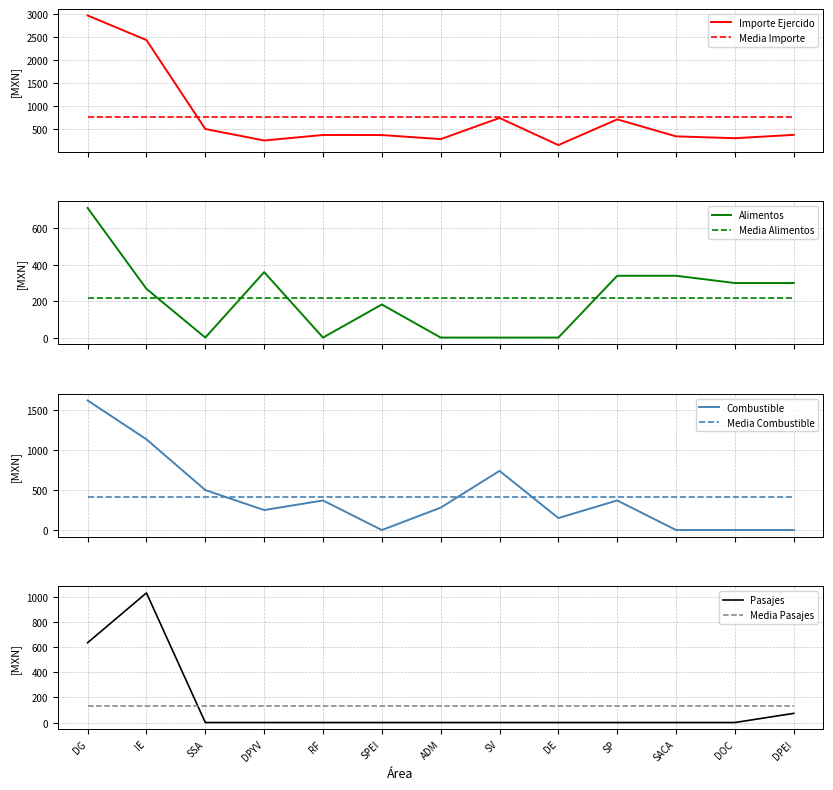

How many values in the combustible series are below 280?

6